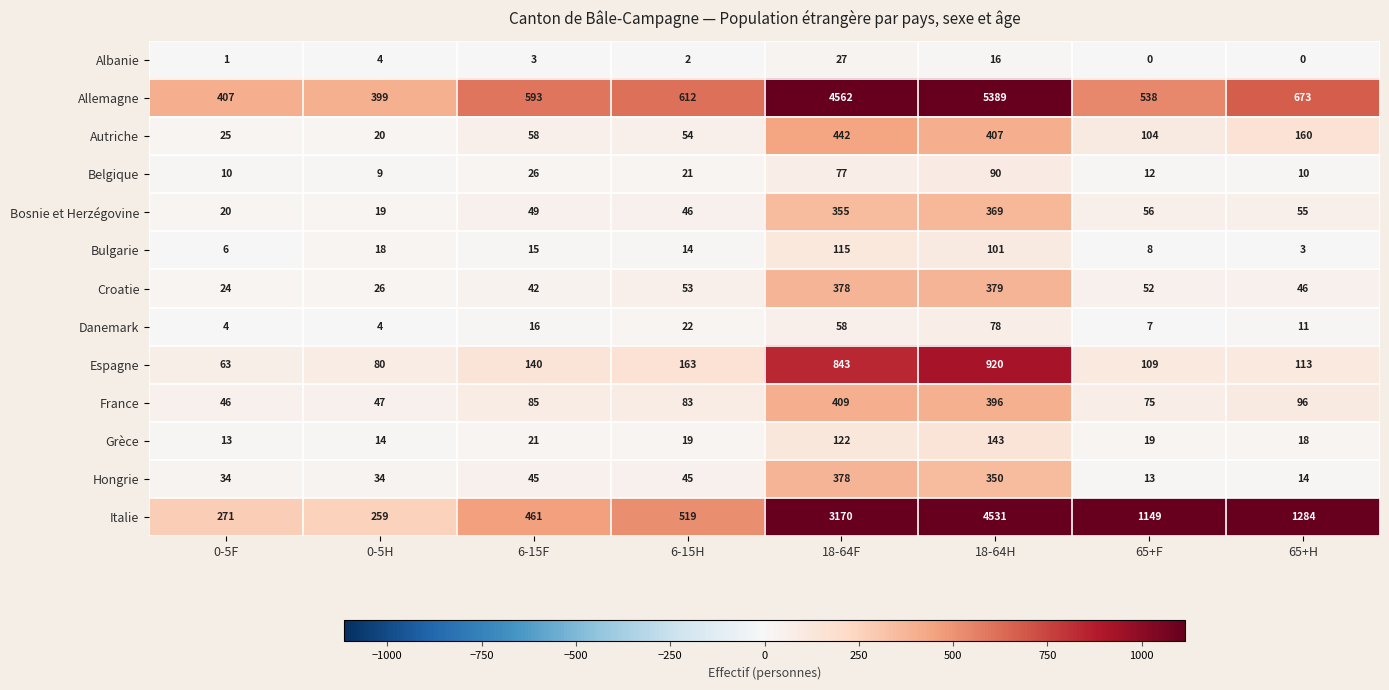

Read the Grèce value at 18-64H, to the nearest 10.

140